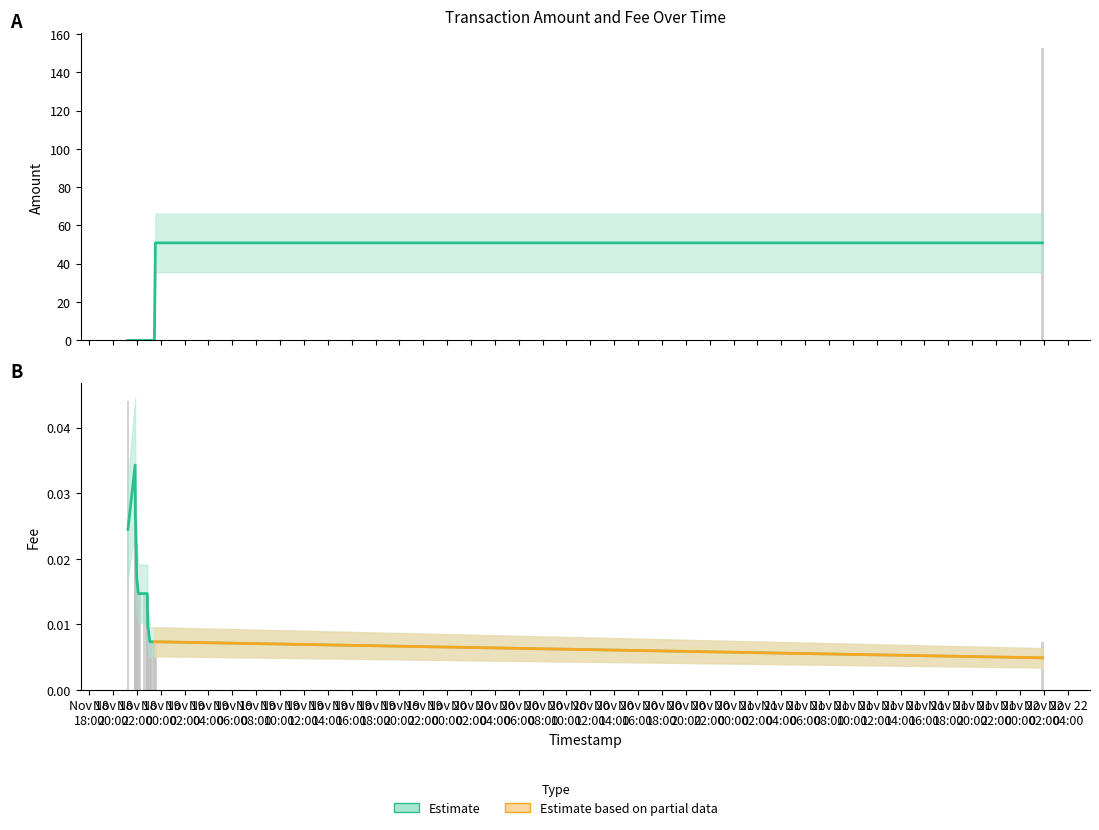

List the series in order of their overall mean, lowest first.

Fee, Amount